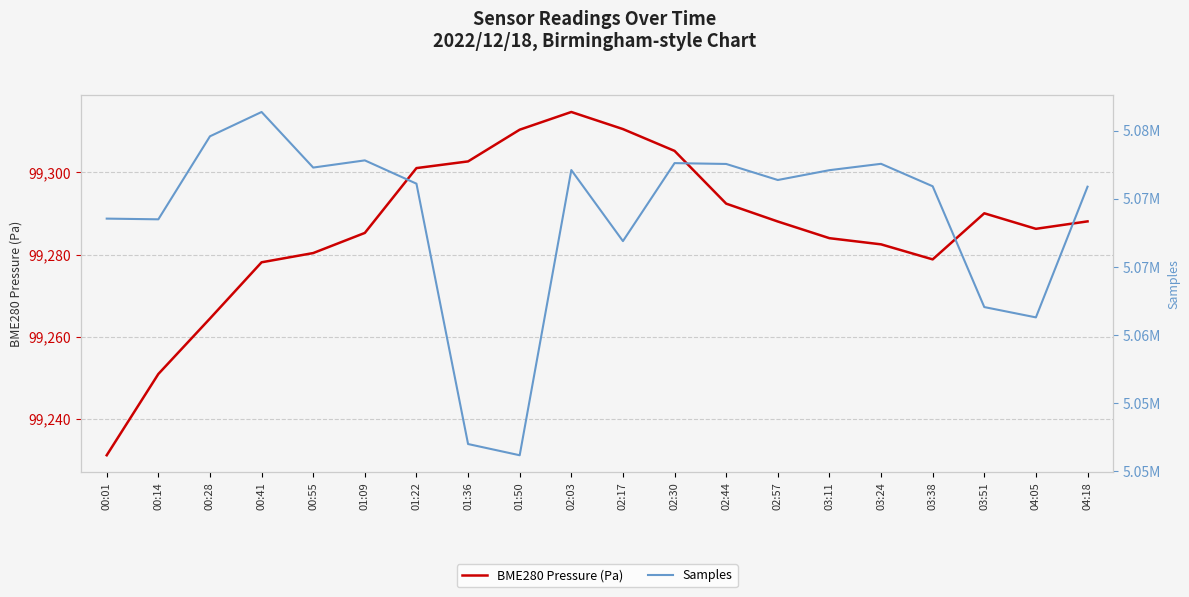

True or false: BME280 Pressure (Pa) and Samples cross at least once.

False